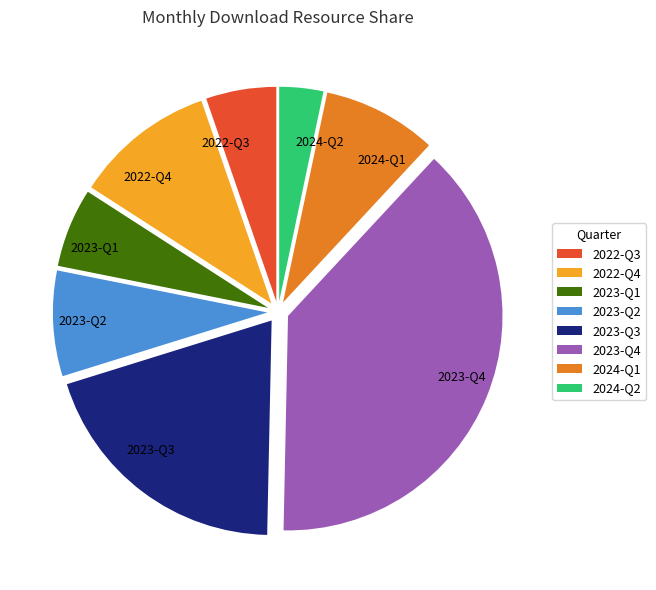

Which slice is the smallest?

2024-Q2